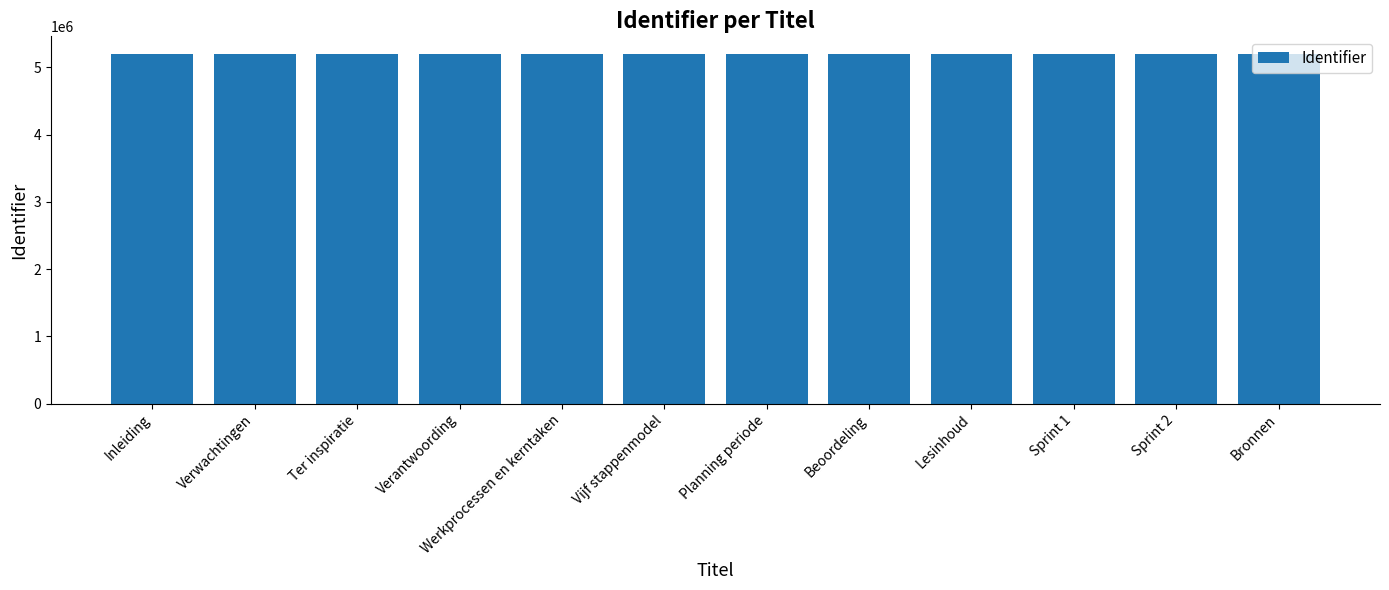

What is the value of the 10th bar from the left?

5199347